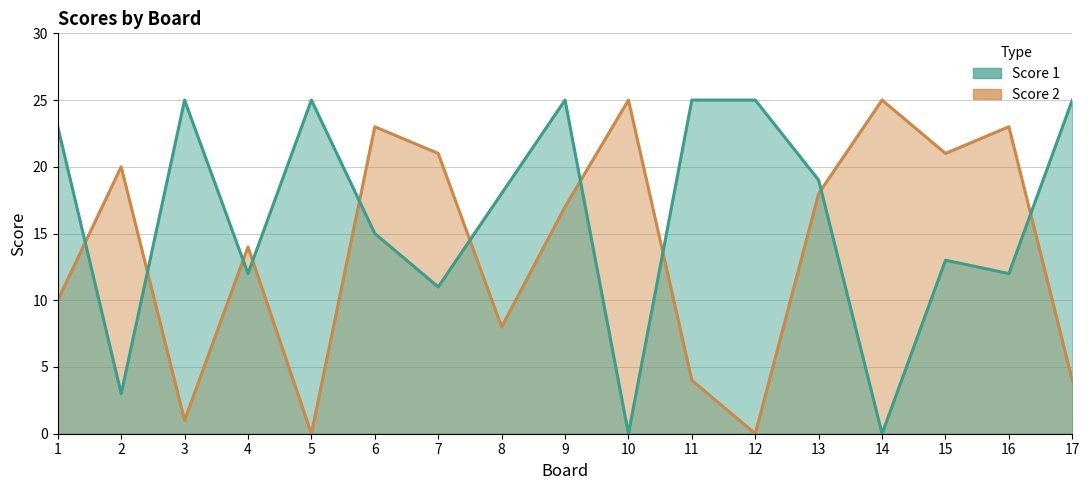

Where do Score 1 and Score 2 first cross each other?

1 and 2